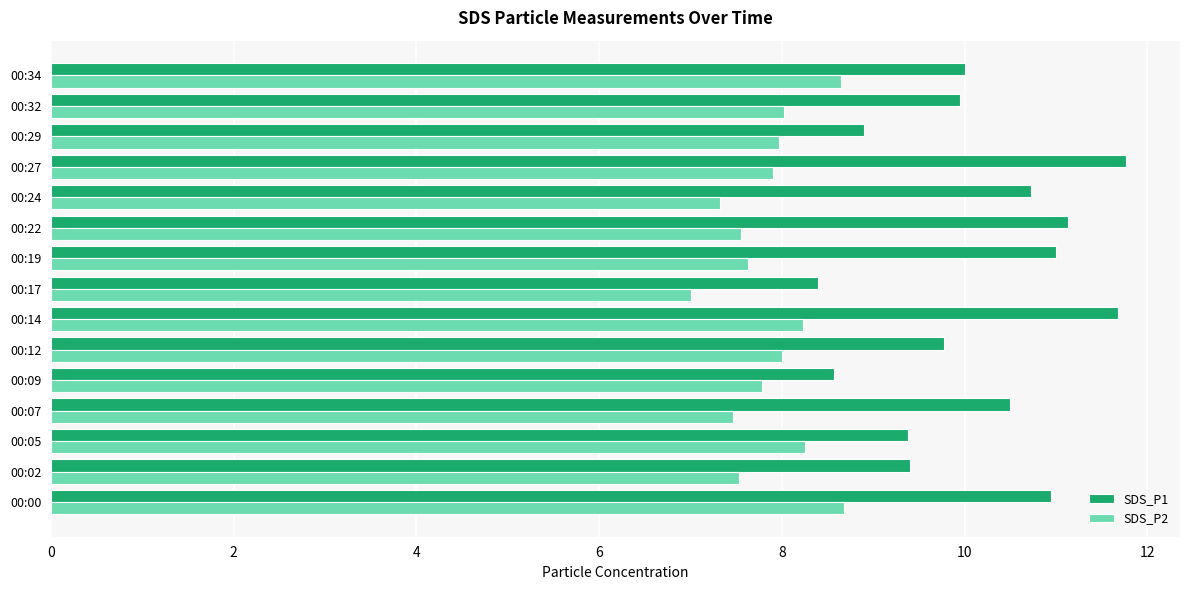

List the series in order of their peak value, highest first.

SDS_P1, SDS_P2